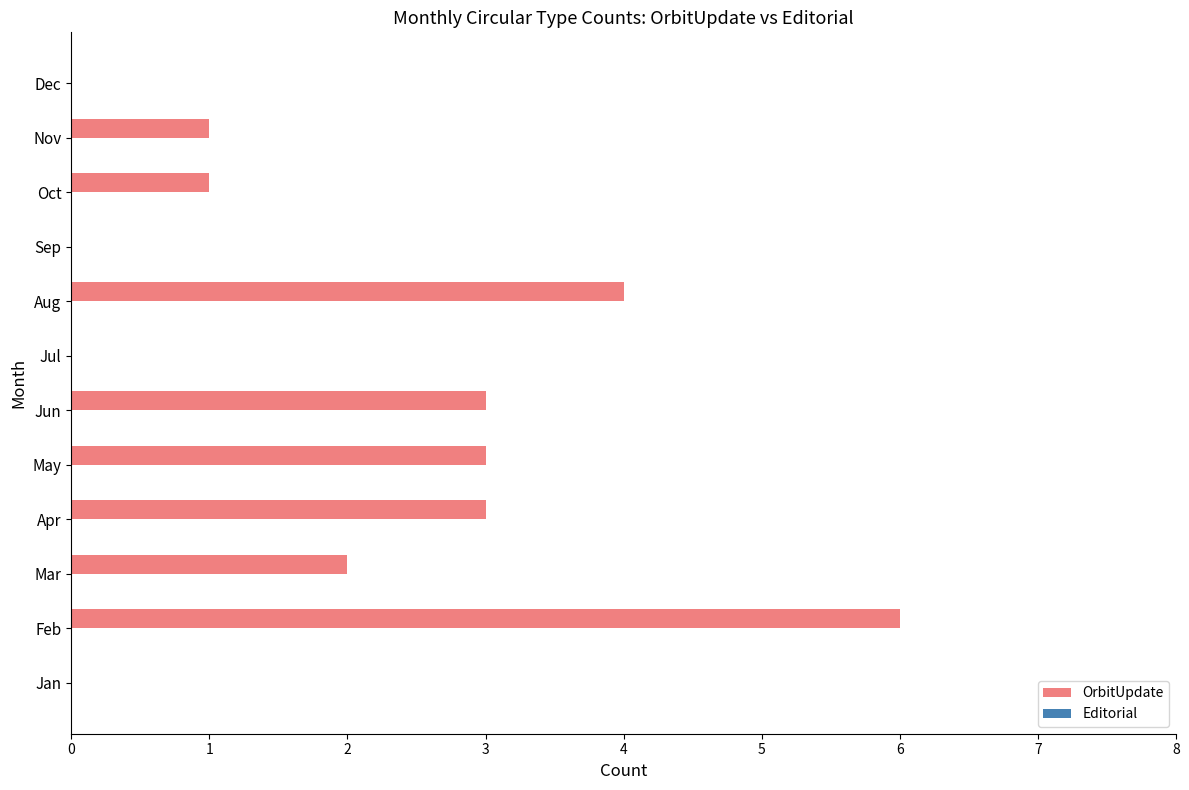

What is the sum of all values?

23